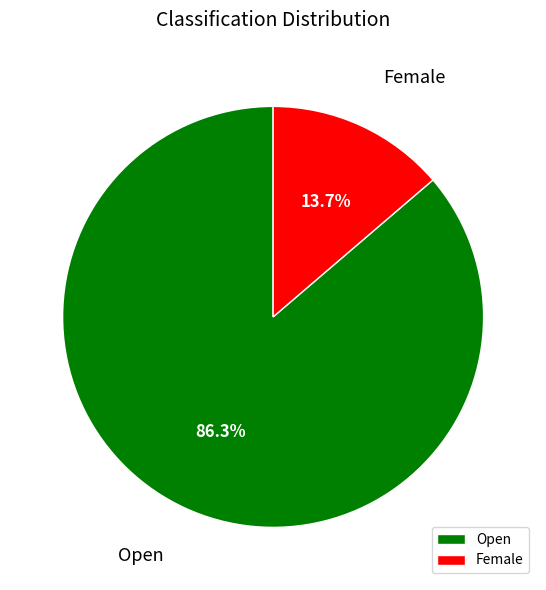

Is Female the majority of the pie?

No